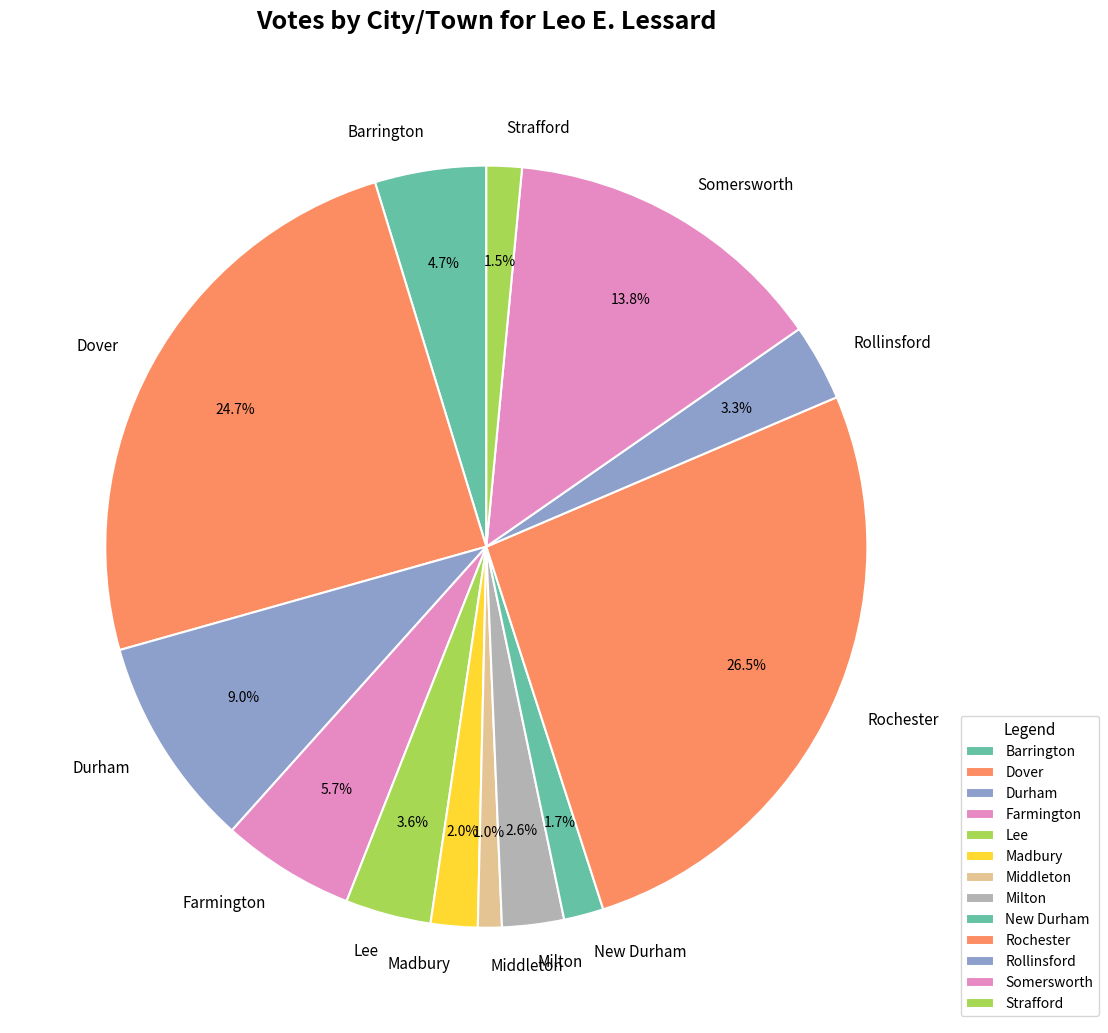

To the nearest percent, what percentage of the pie is Dover?

25%